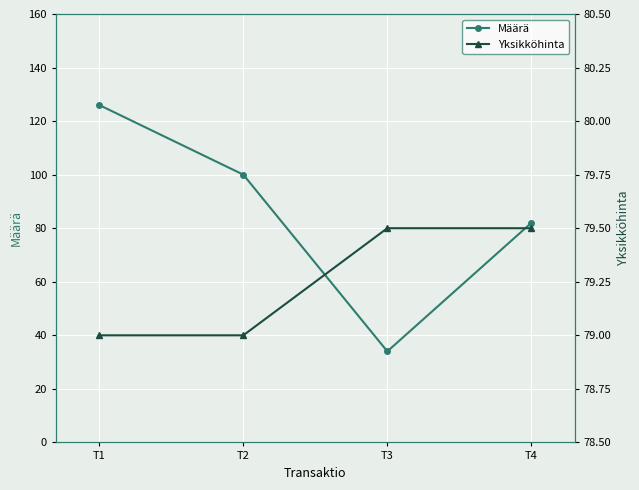

Is the value of Määrä at T4 greater than the value of Yksikköhinta at T1?

Yes